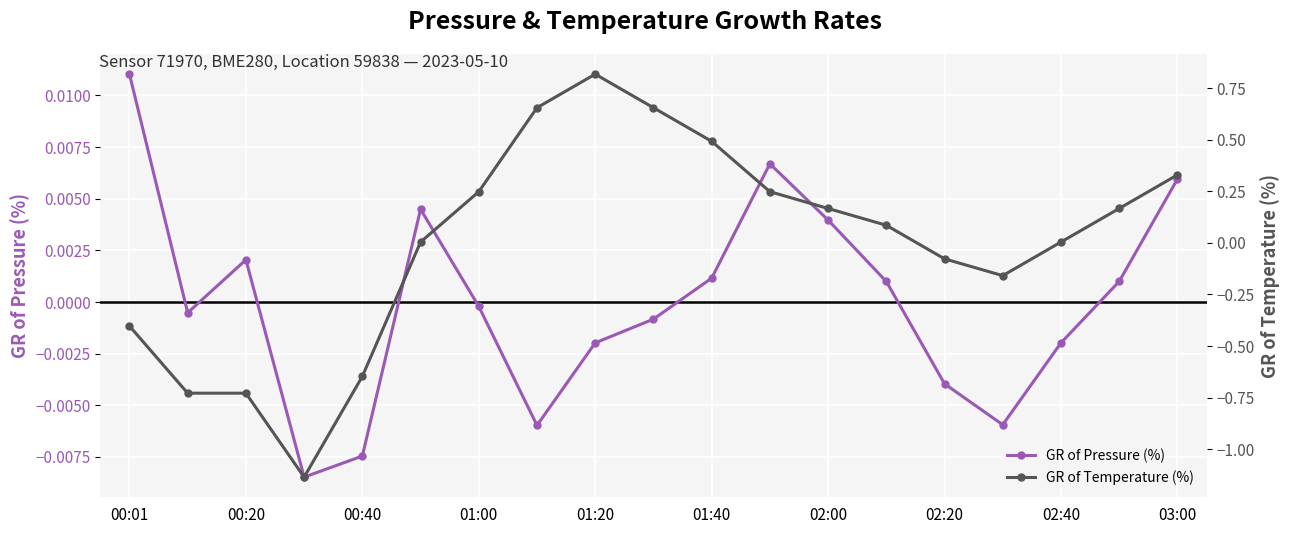

Which category has the highest value in the GR of Pressure (%) series?

00:01